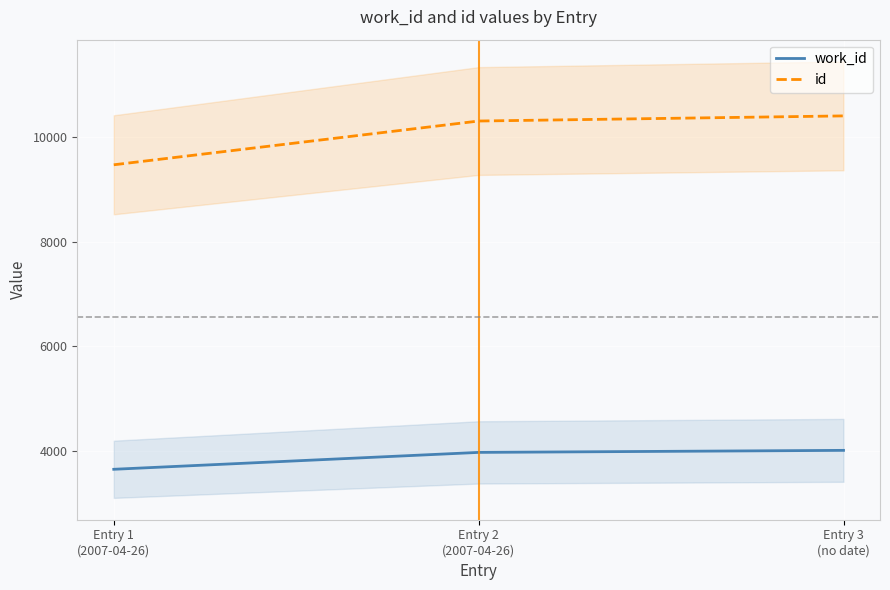

Which has a higher value, Entry 3
(no date) or Entry 1
(2007-04-26)?

Entry 3
(no date)